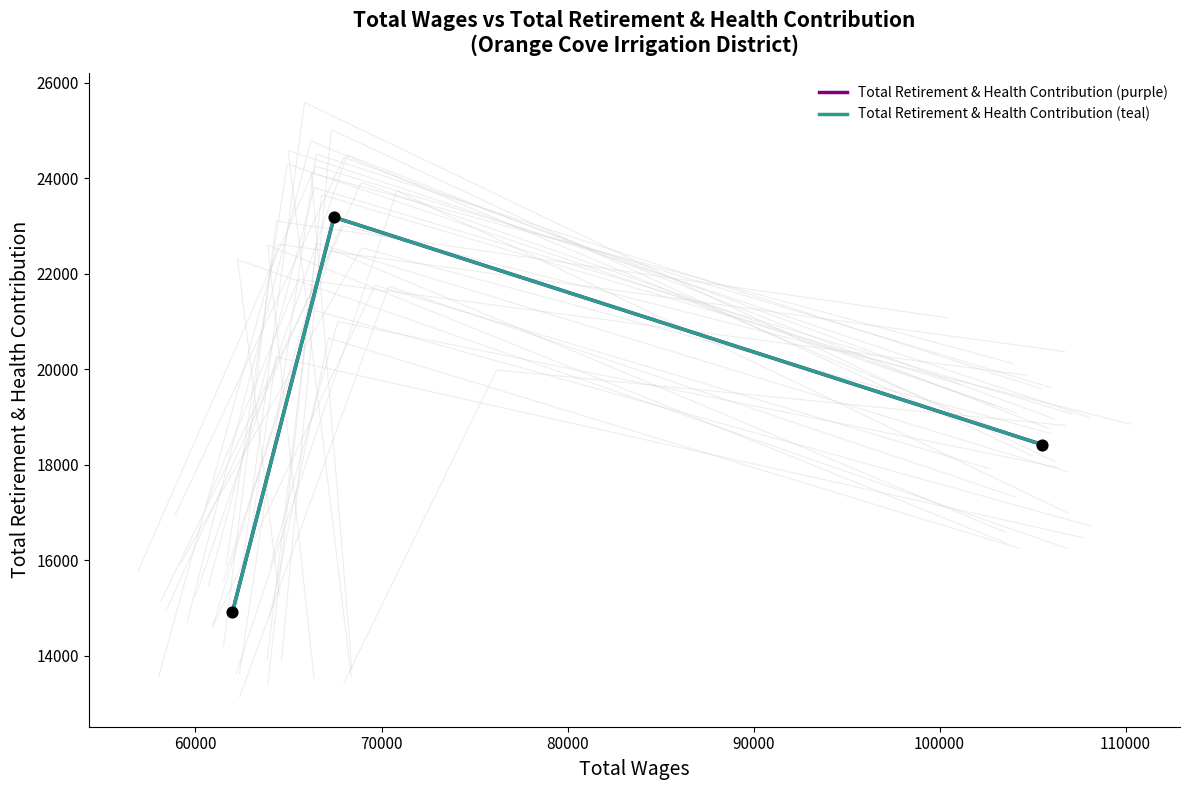

Which series reaches the minimum Y coordinate?

Total Retirement & Health Contribution (purple)